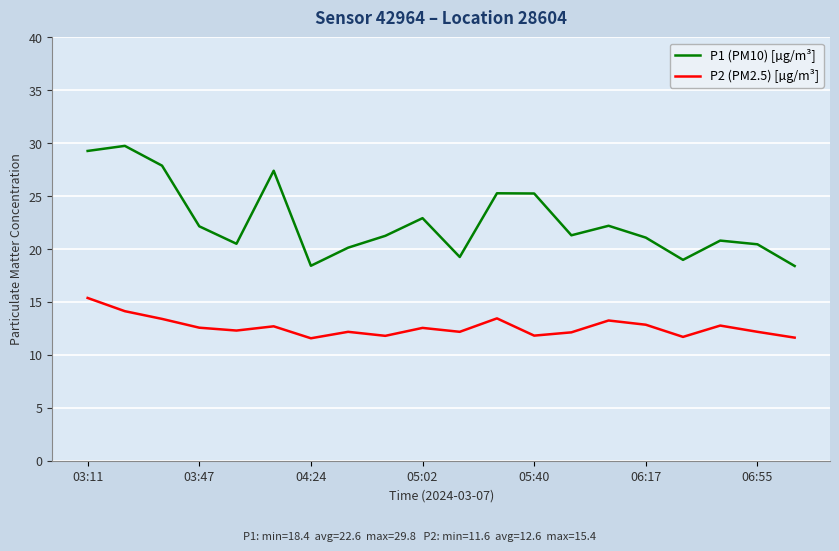

List the series in order of their overall mean, lowest first.

P2 (PM2.5) [µg/m³], P1 (PM10) [µg/m³]